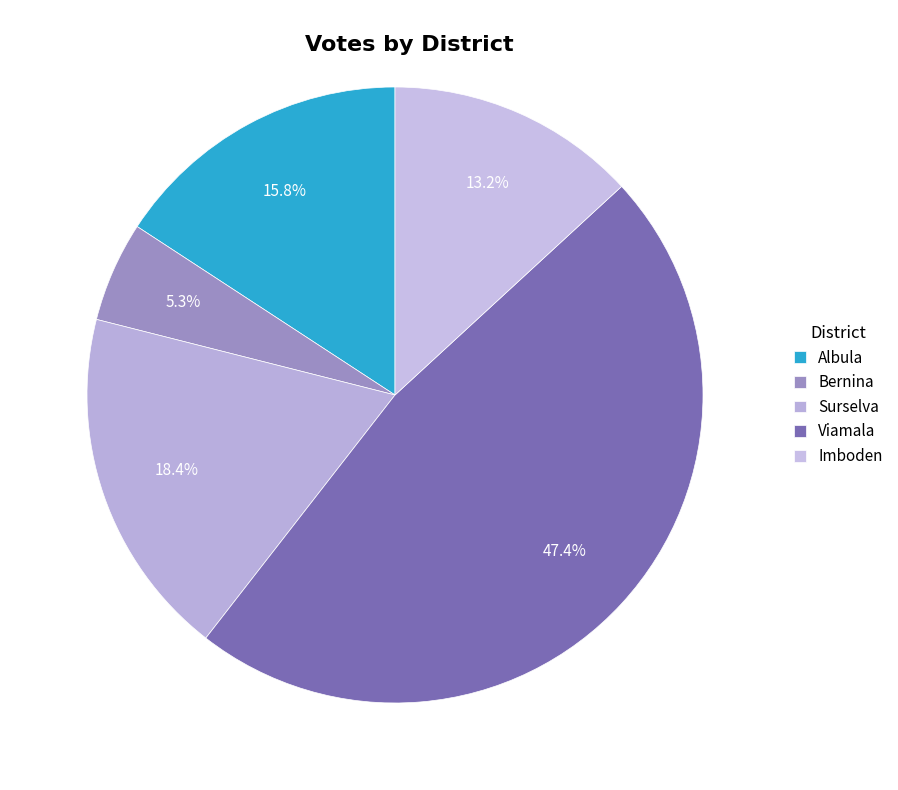

True or false: Imboden accounts for 23% of the total.

False